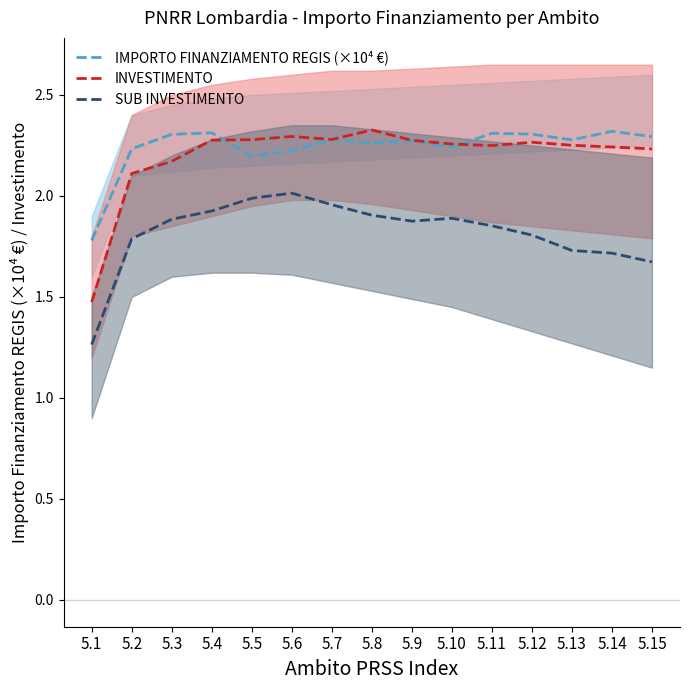

Count the INVESTIMENTO values in the range 2 to 3.

14